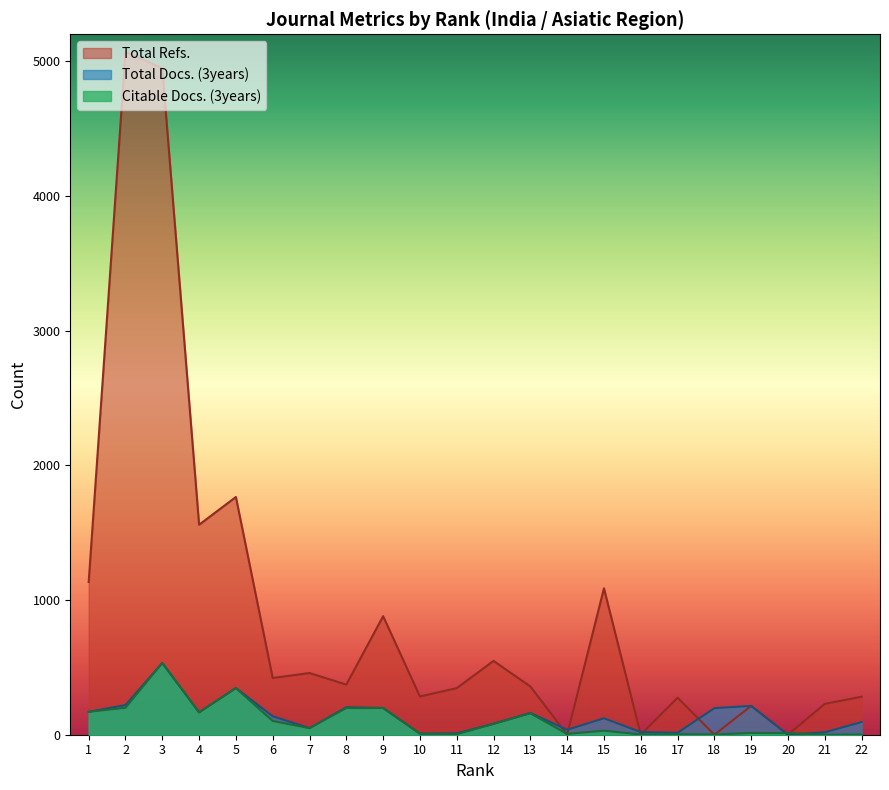

At 17, list the series in order from smallest to largest.

Citable Docs. (3years), Total Docs. (3years), Total Refs.